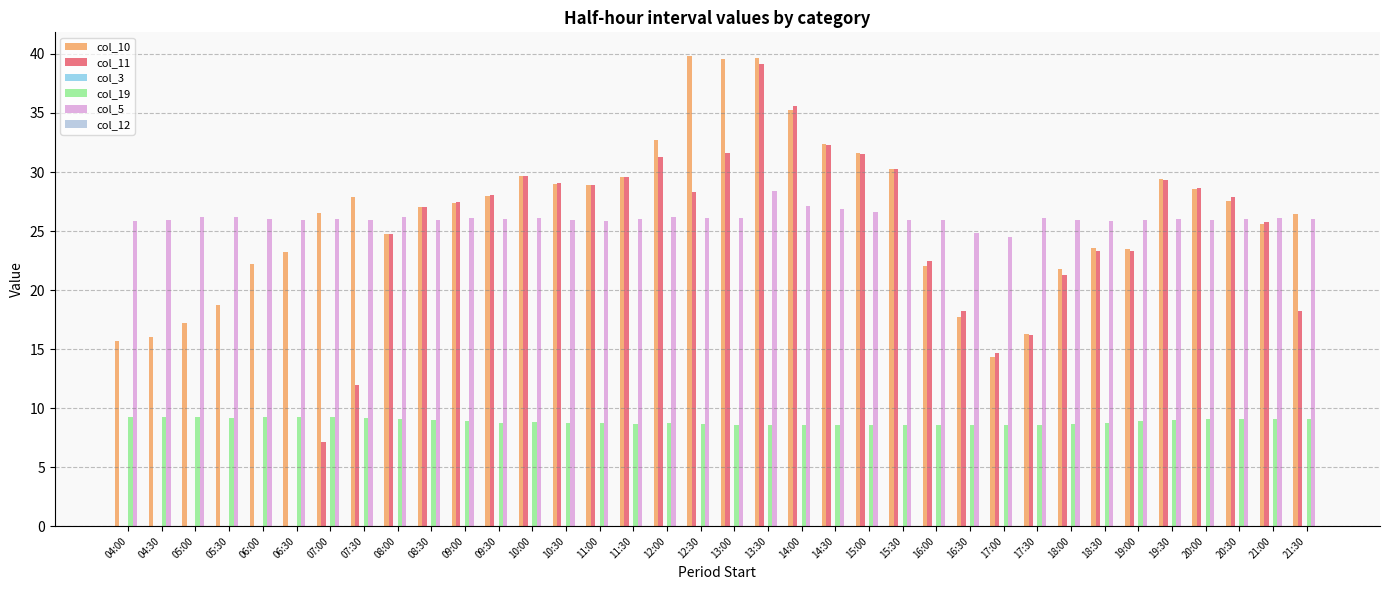

What is the greatest value displayed?

39.8